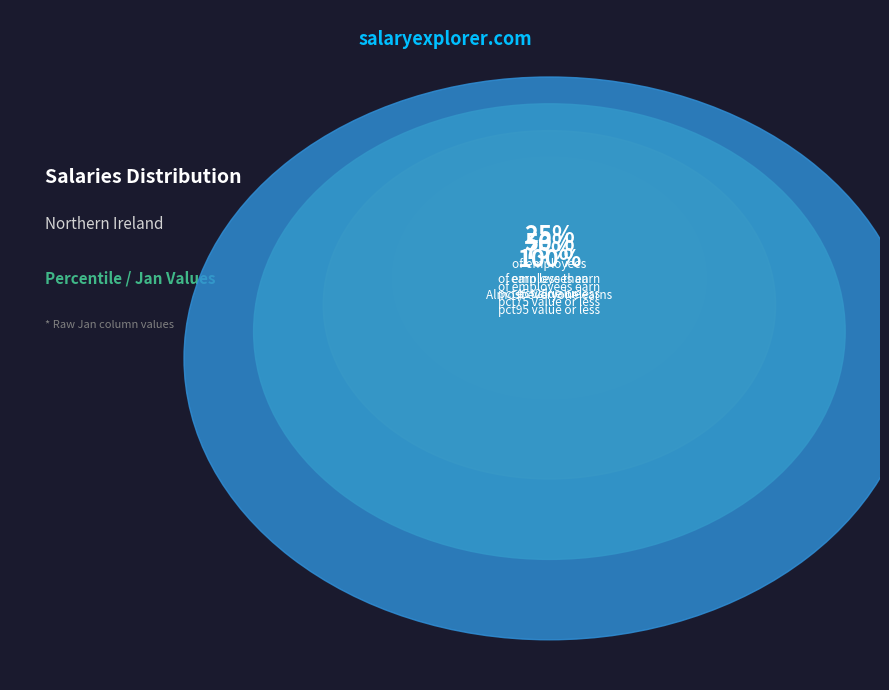

What percentage do pct65 and pct35 together represent?

21.4%